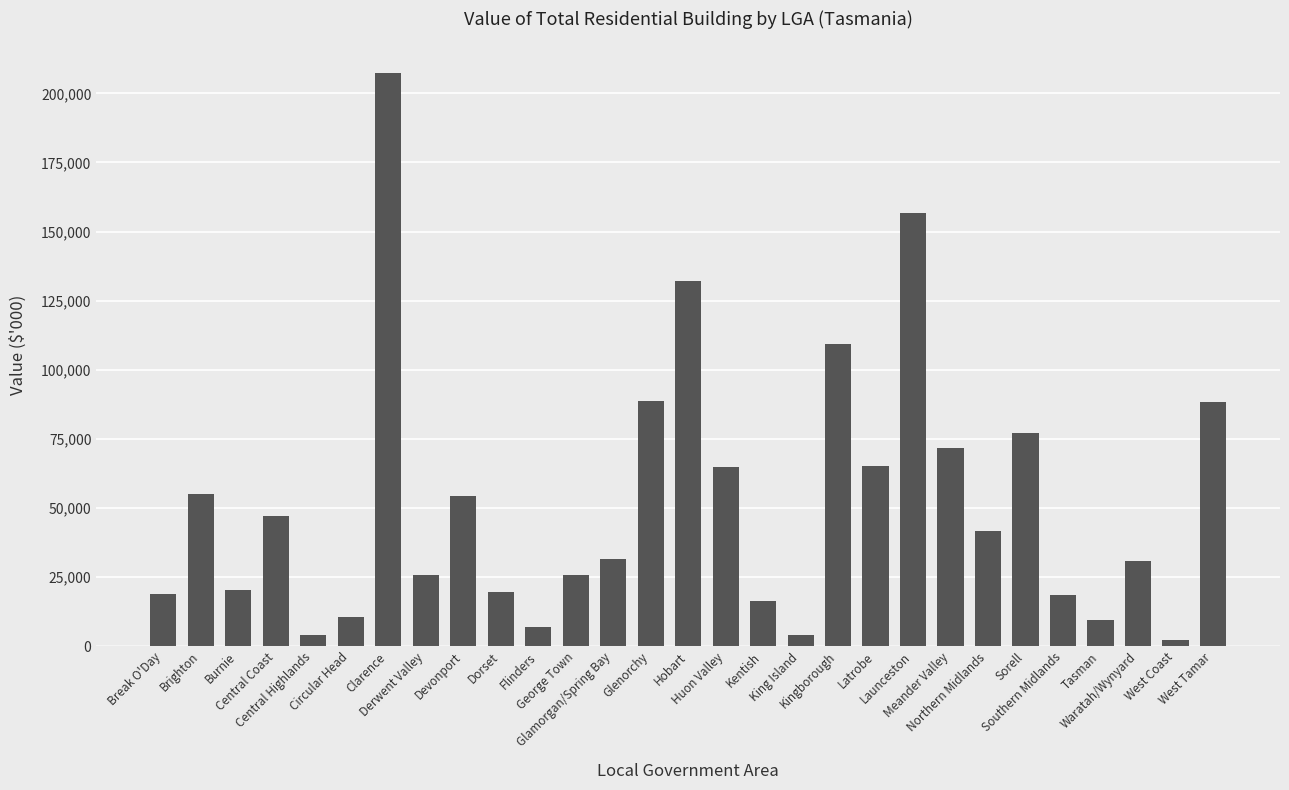

What is the difference between the maximum and second lowest values?

203371.1